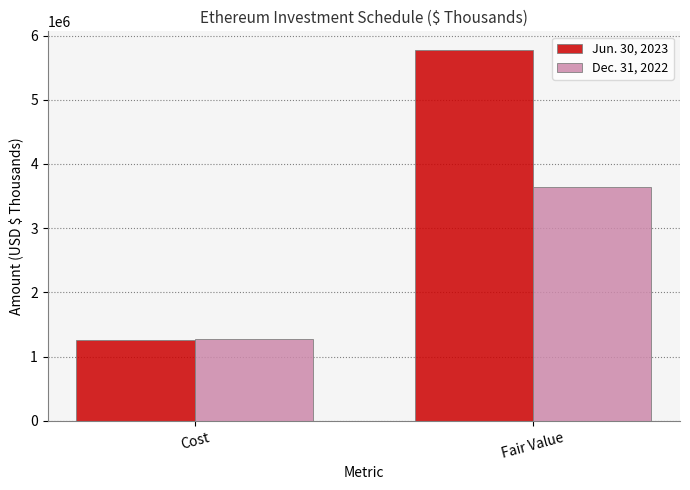

What is the approximate value of Dec. 31, 2022 at Fair Value?

3649198